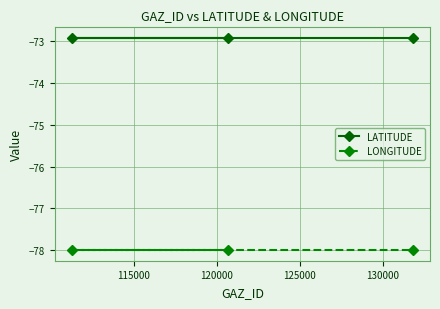

What is the minimum value shown in the chart?

-78.0